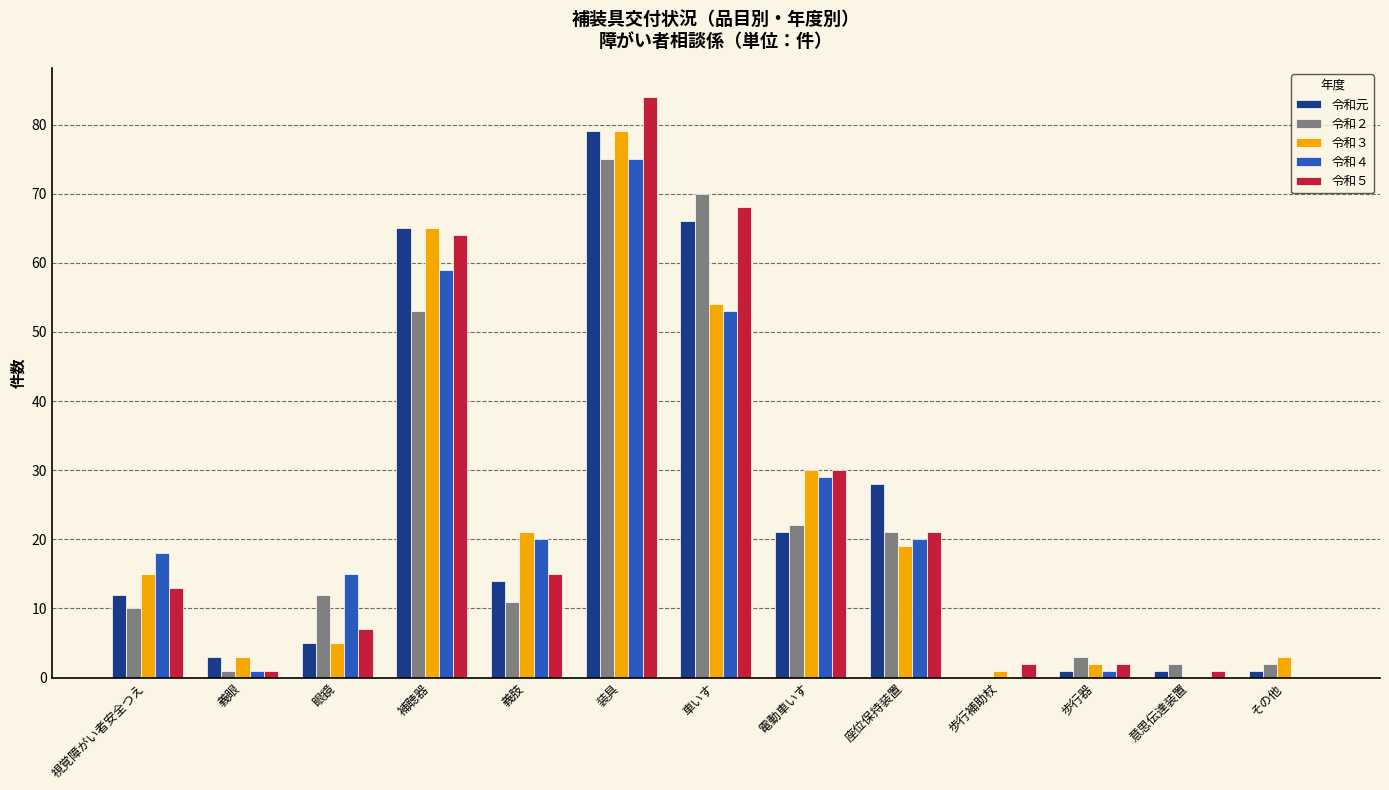

Between 義肢 and 座位保持装置, which series saw the biggest shift?

令和元